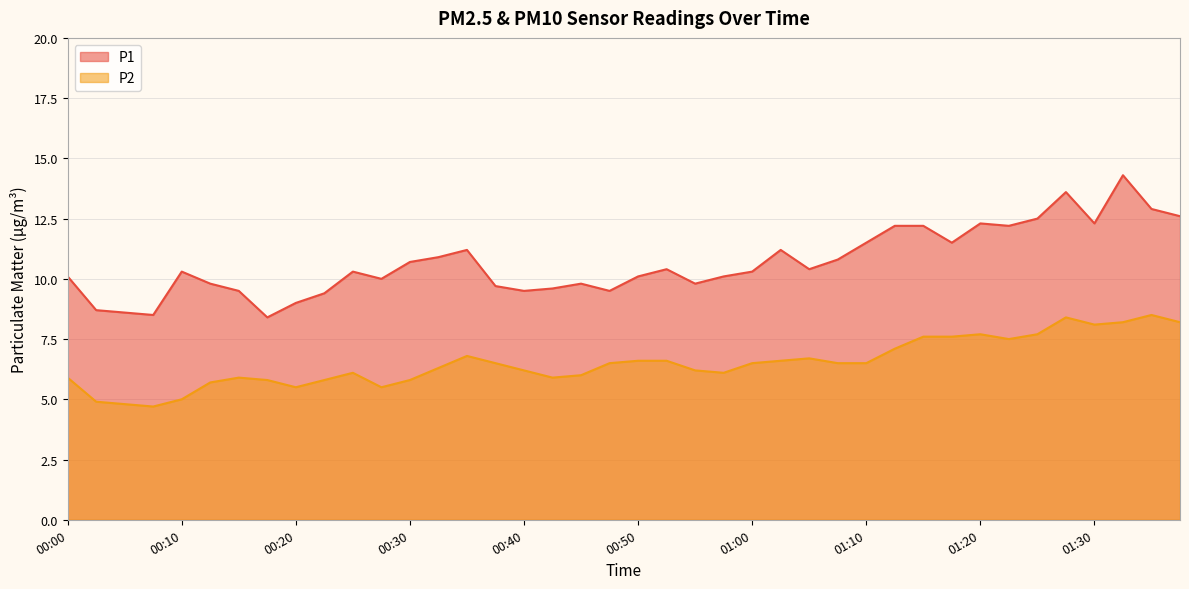

What is the label of the 21st point from the left?

00:50